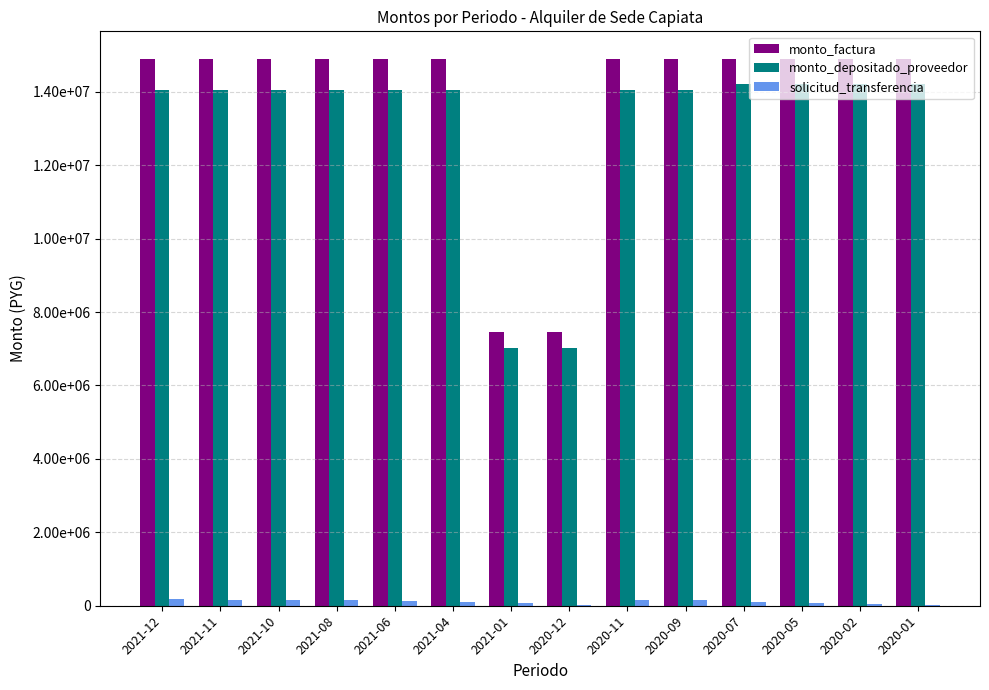

Are the bars grouped side by side (vs. stacked)?

Yes